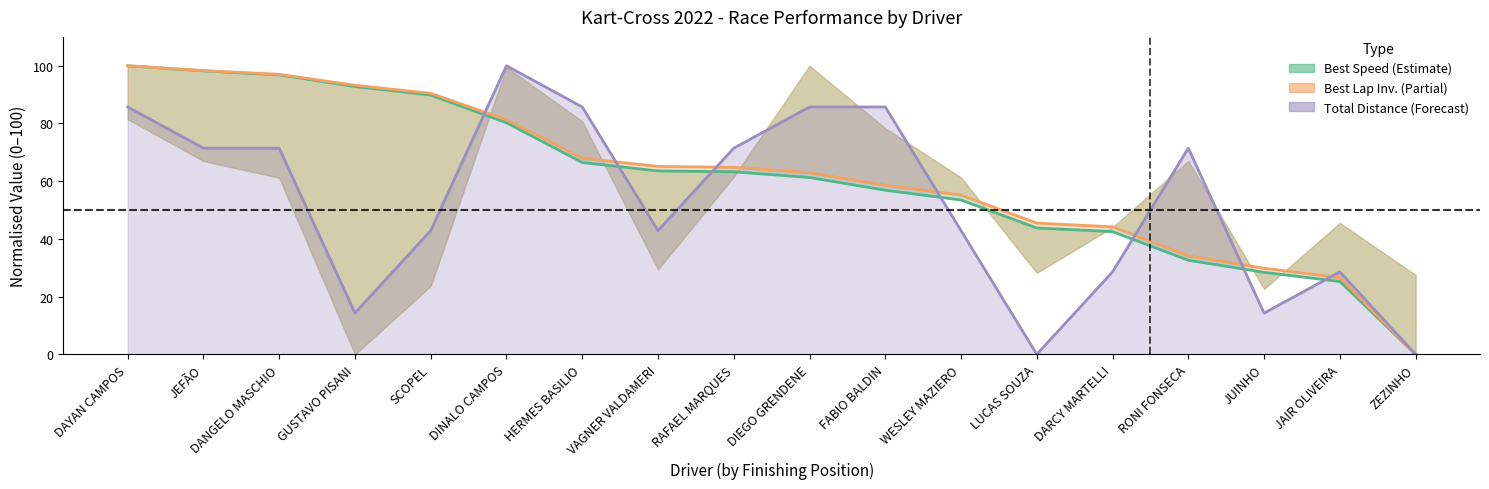

What is the label of the 4th point from the left?

GUSTAVO PISANI